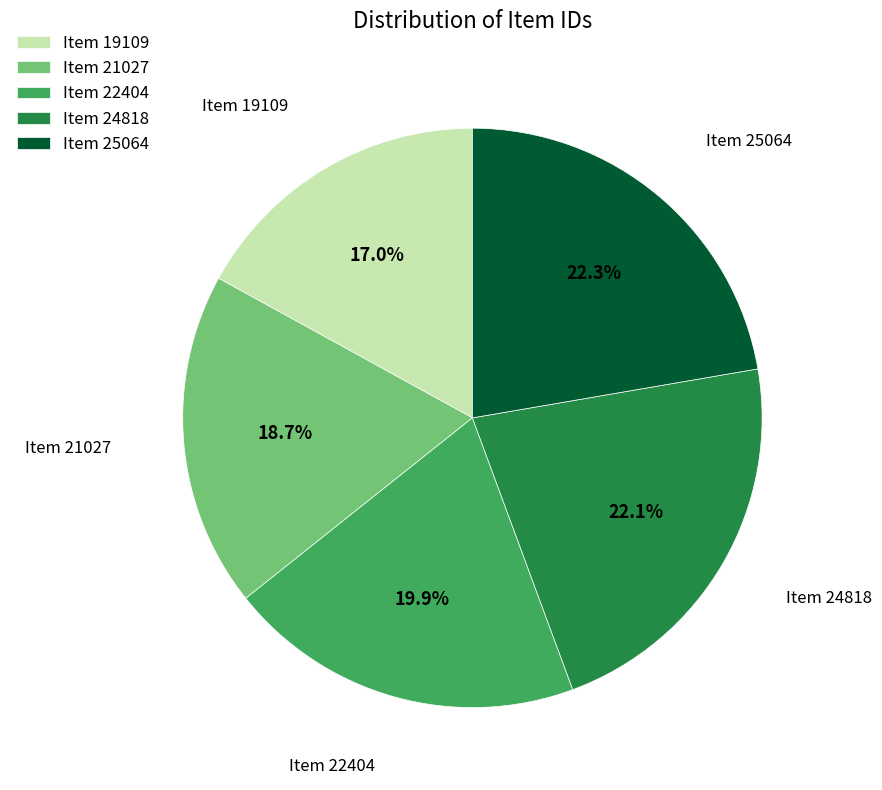

How many slices are in this pie chart?

5